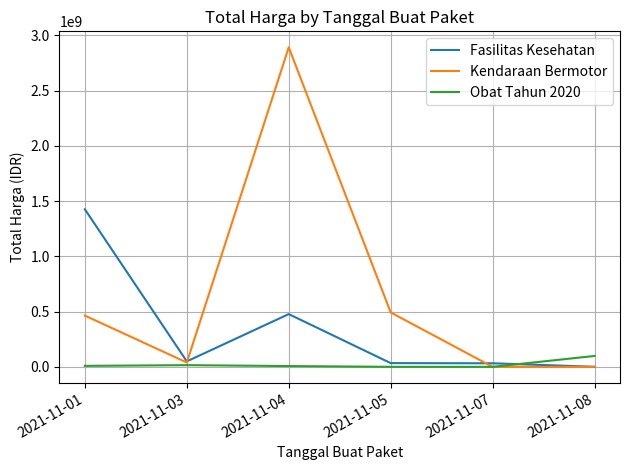

Is it true that Kendaraan Bermotor equals 39440000 at 2021-11-03?

True